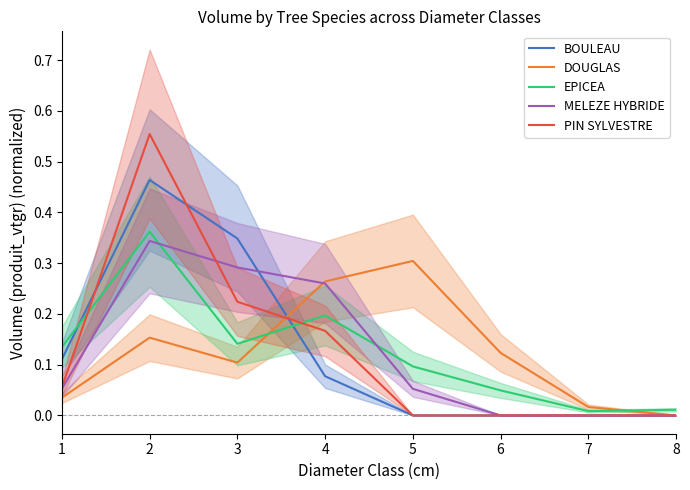

What is the sum of the MELEZE HYBRIDE values at 1 and 6?

0.1